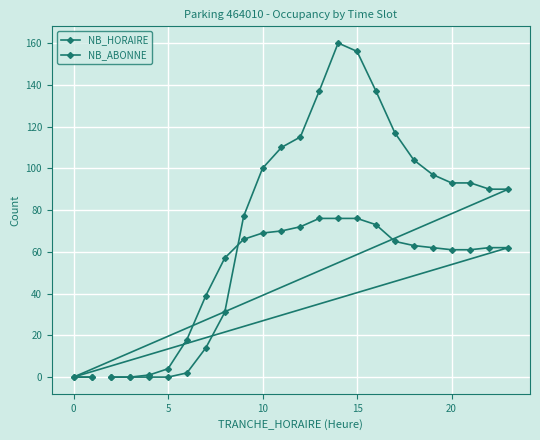

Count the number of data series in this chart.

2